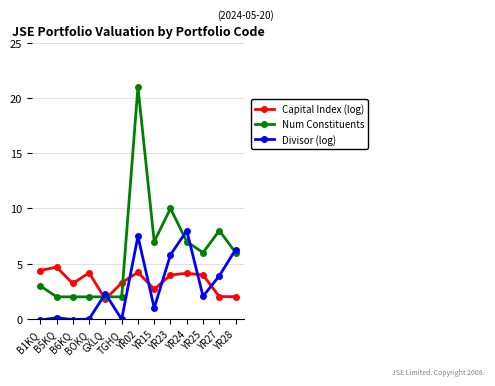

What is the label of the 10th point from the left?

YR24